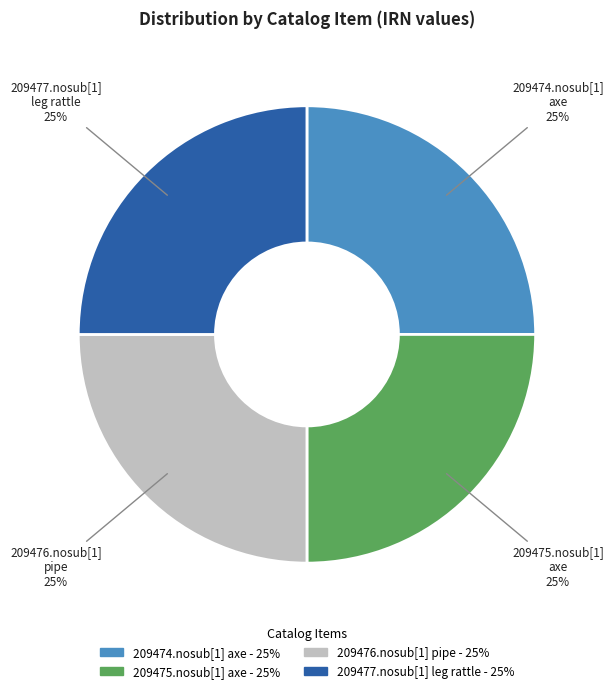

To the nearest percent, what percentage of the pie is 209475.nosub[1] axe?

25%